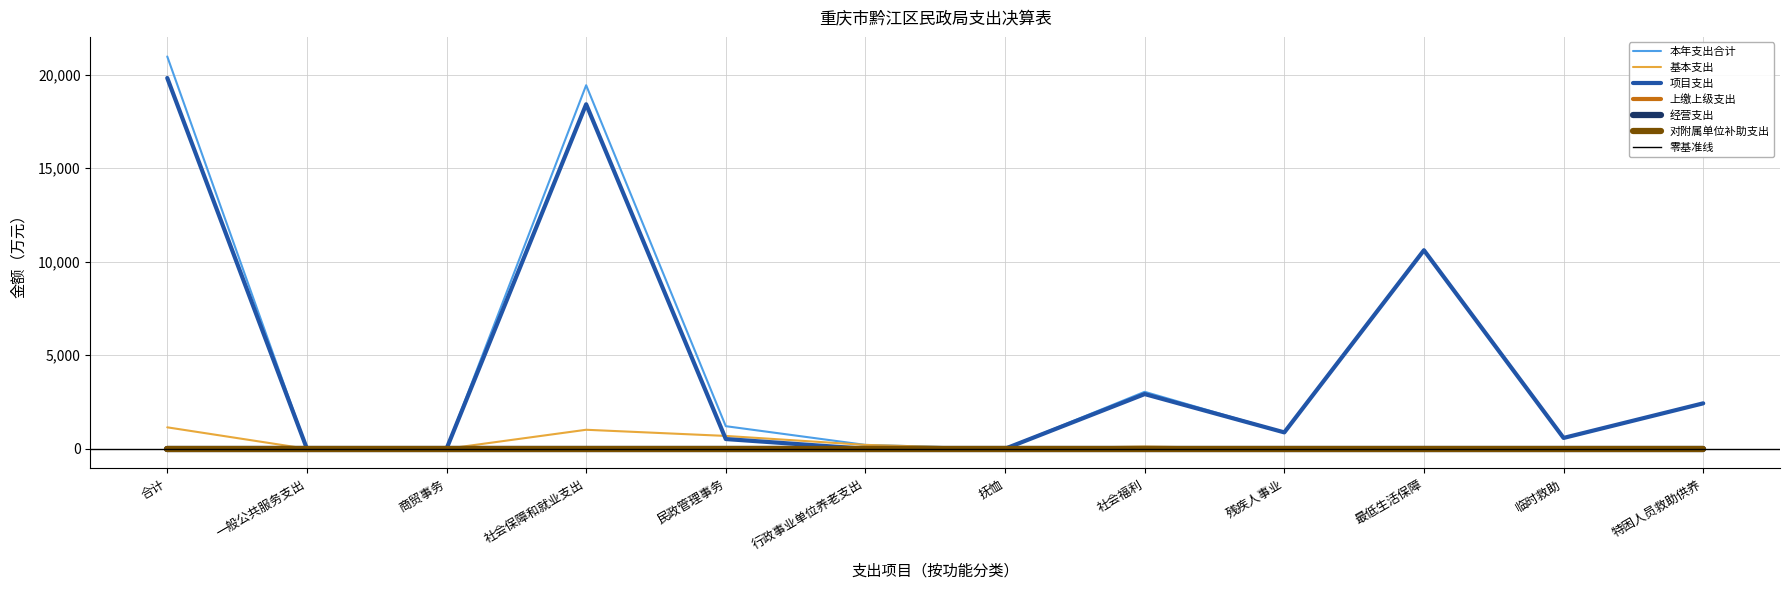

Where is 本年支出合计 nearest to the value 10485?

最低生活保障